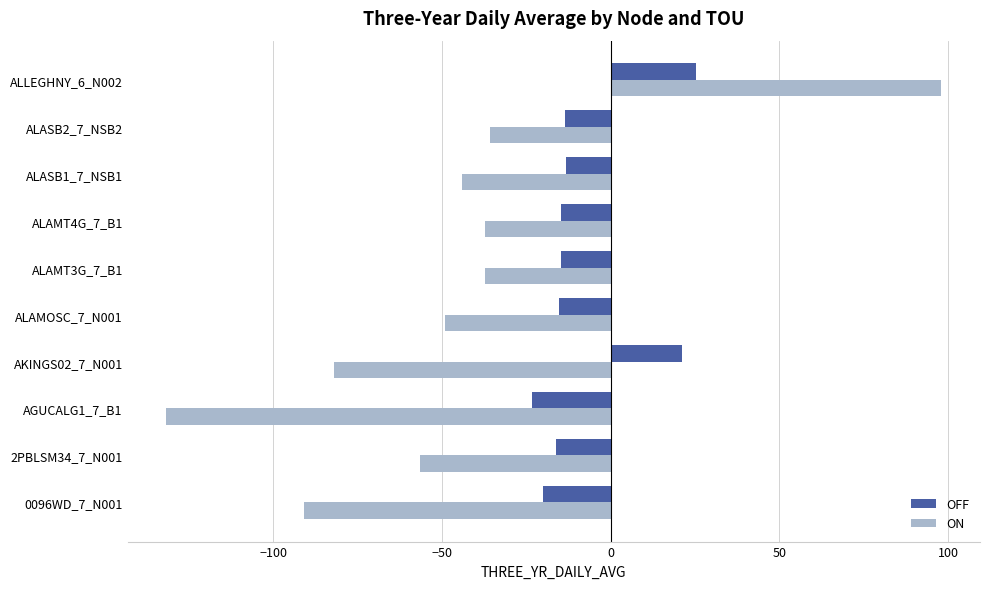

Which series has the largest total across all categories?

OFF